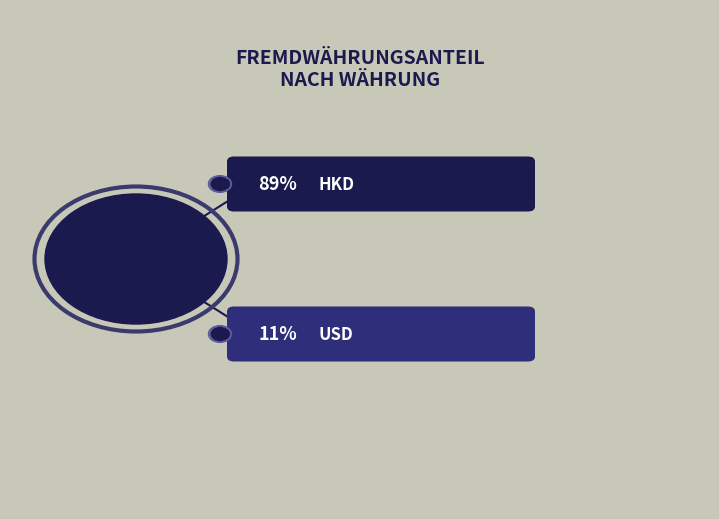

Which slice is the smallest?

USD